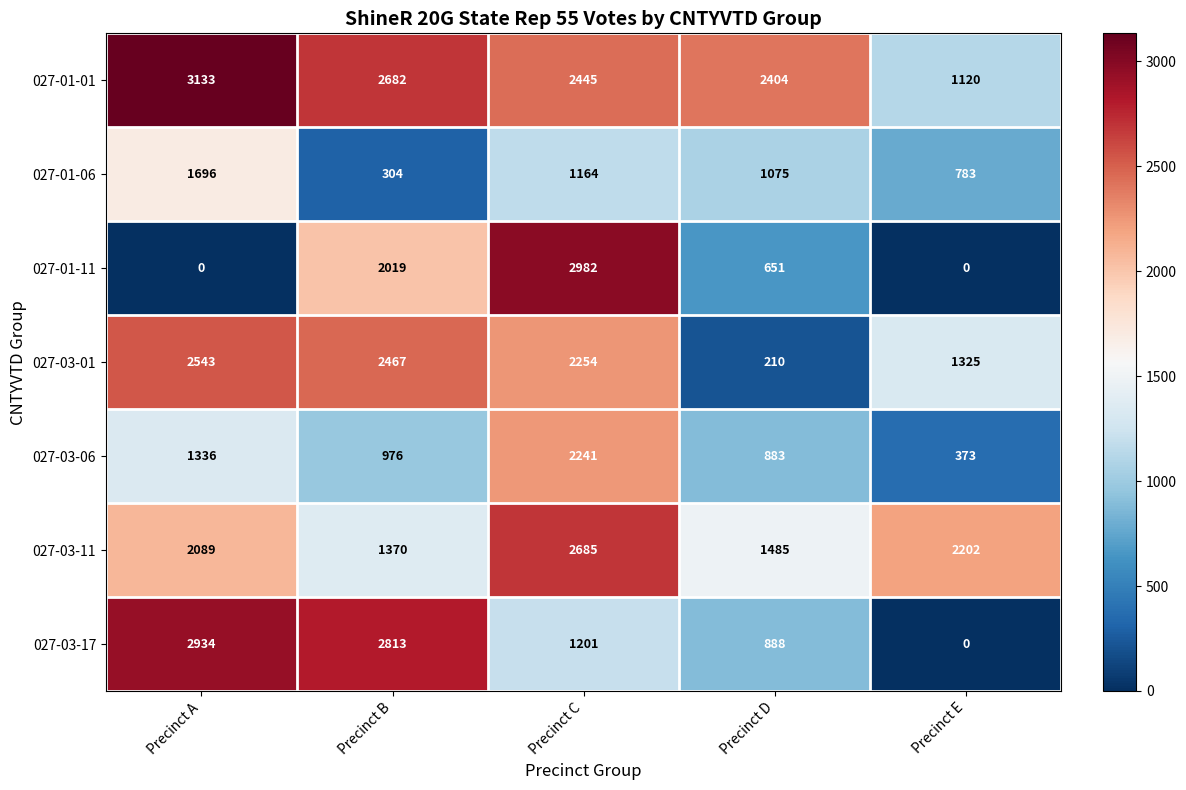

List the series in order of their peak value, highest first.

027-01-01, 027-01-11, 027-03-17, 027-03-11, 027-03-01, 027-03-06, 027-01-06